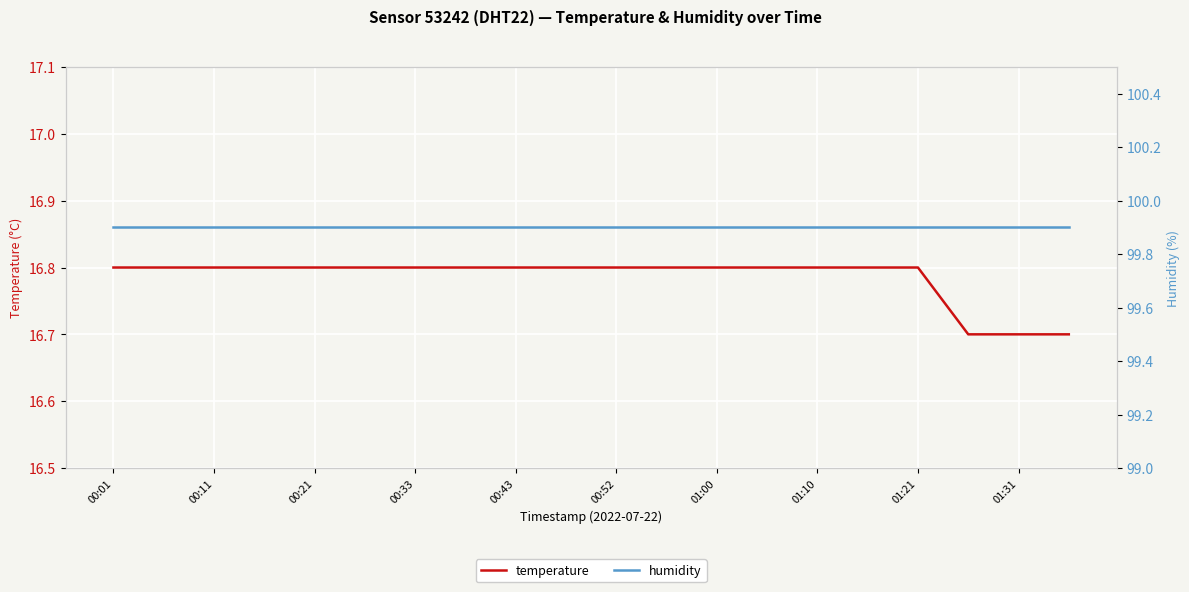

Reading right to left, transcribe all the data shown in this chart.

temperature: 16.7	16.7	16.7	16.8	16.8	16.8	16.8	16.8	16.8	16.8	16.8	16.8	16.8	16.8	16.8	16.8	16.8	16.8	16.8	16.8
humidity: 99.9	99.9	99.9	99.9	99.9	99.9	99.9	99.9	99.9	99.9	99.9	99.9	99.9	99.9	99.9	99.9	99.9	99.9	99.9	99.9